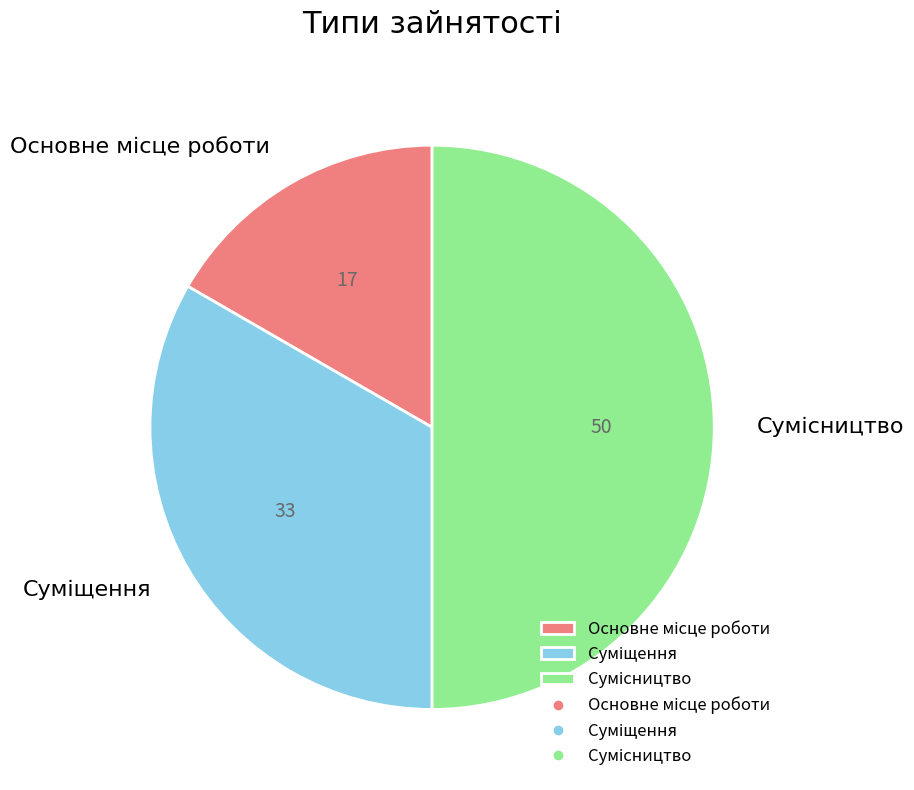

To the nearest percent, what is the combined percentage of Суміщення and Сумісництво?

83%